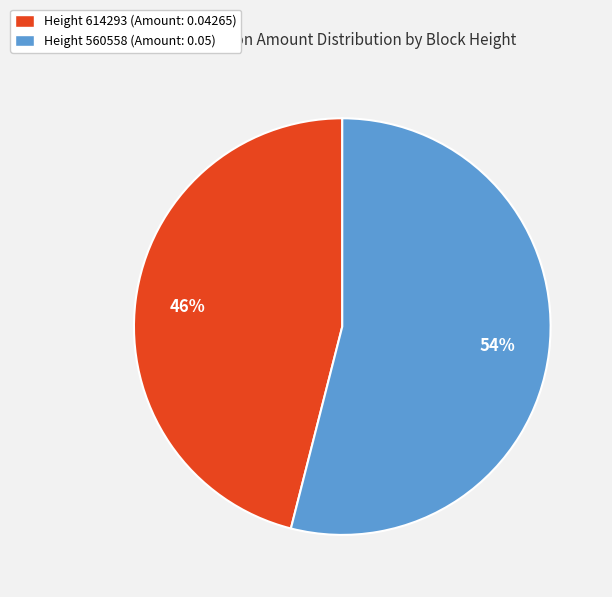

How many slices are in this pie chart?

2